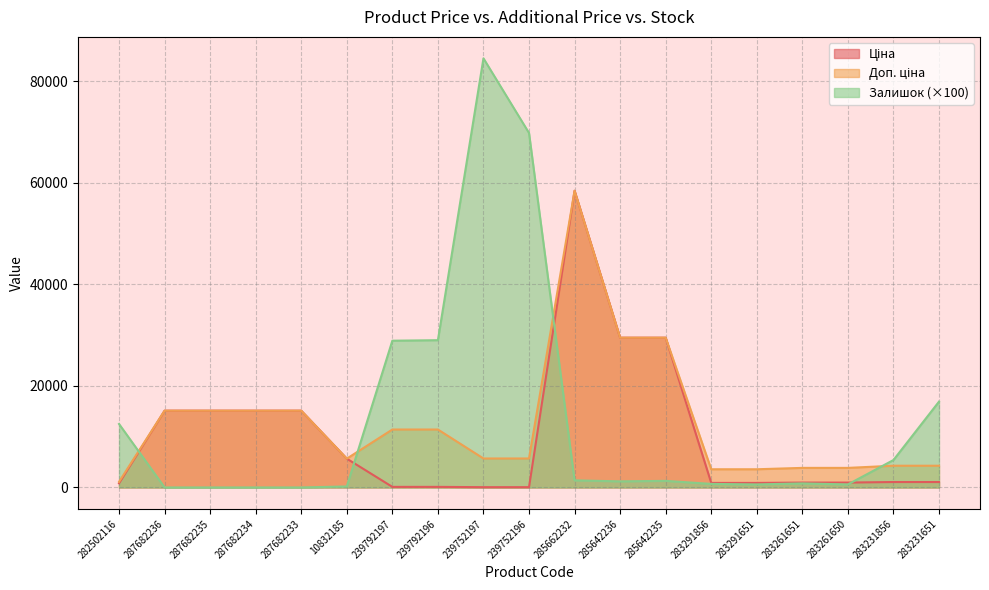

What is the value of the Залишок point at the 11th from the left?

1400.0